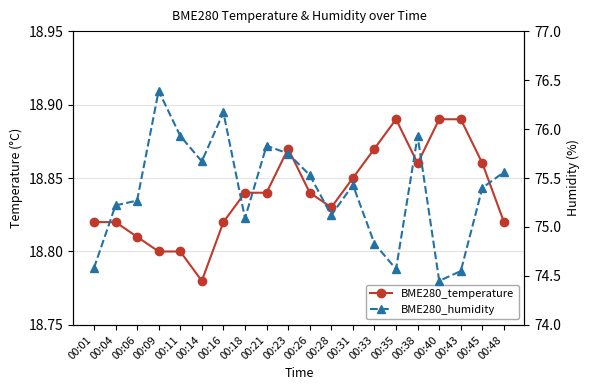

True or false: BME280_humidity and BME280_temperature intersect in this chart.

False